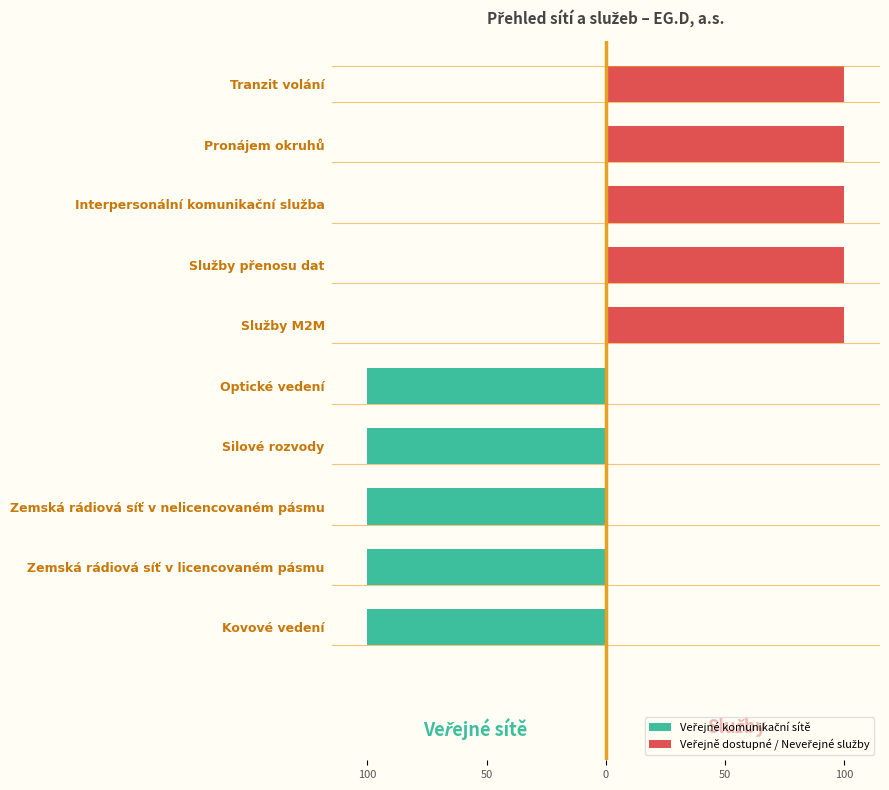

Rank the series at Služby přenosu dat from highest to lowest value.

Veřejně dostupné / Neveřejné služby, Veřejné komunikační sítě